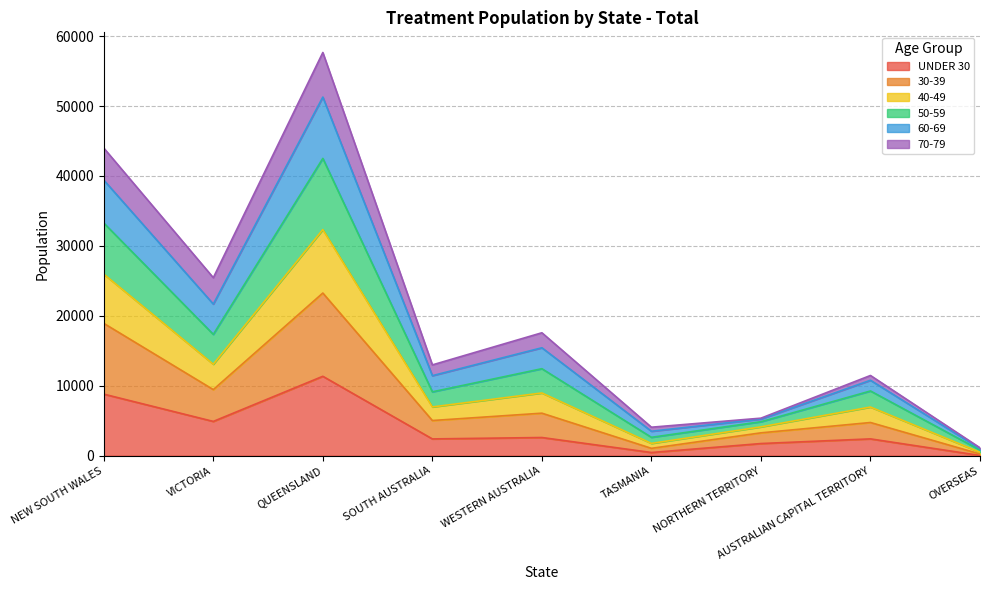

The UNDER 30 series shows 1737 at NORTHERN TERRITORY. True or false?

True